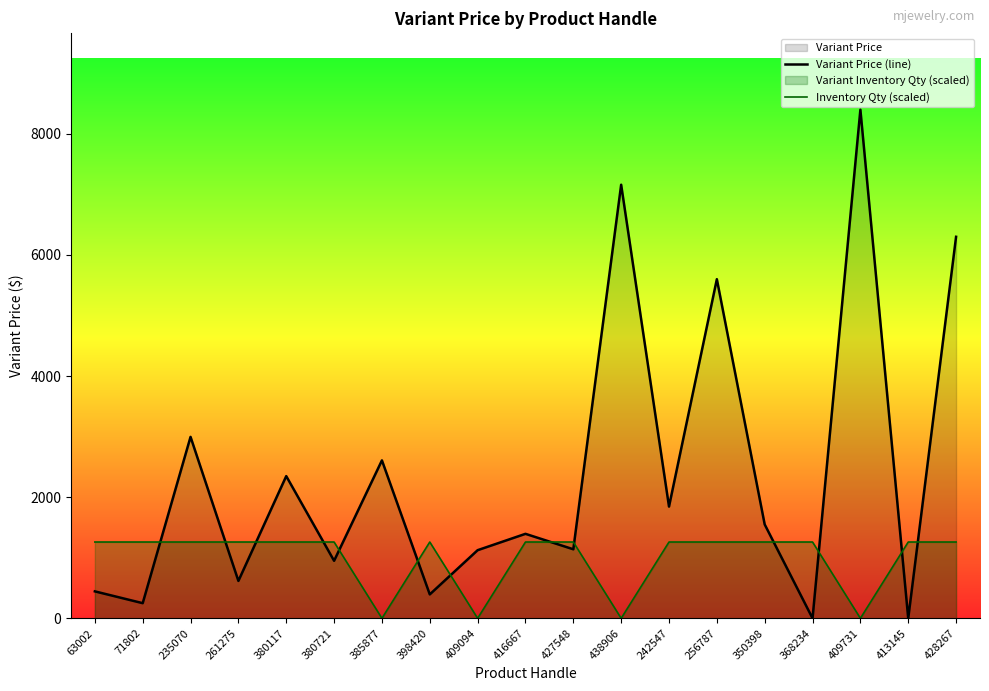

What is the label of the 10th point from the left?

416667